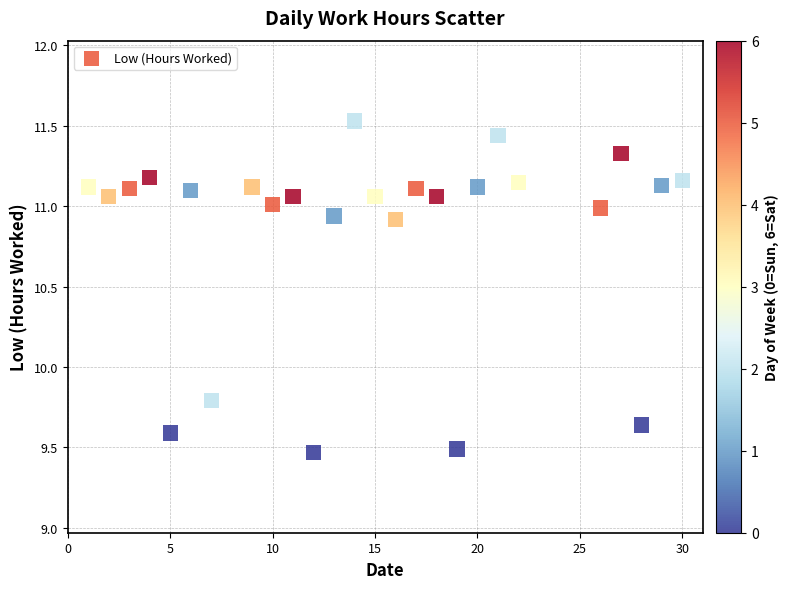

What is the range of Y values (max minus min)?

2.1